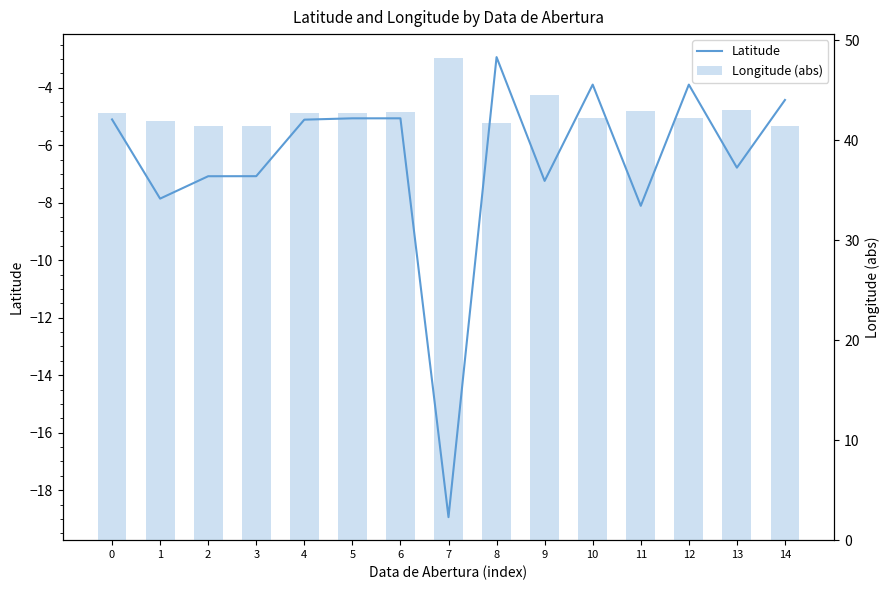

What is the value of the Latitude bar at the 9th from the left?

-2.9